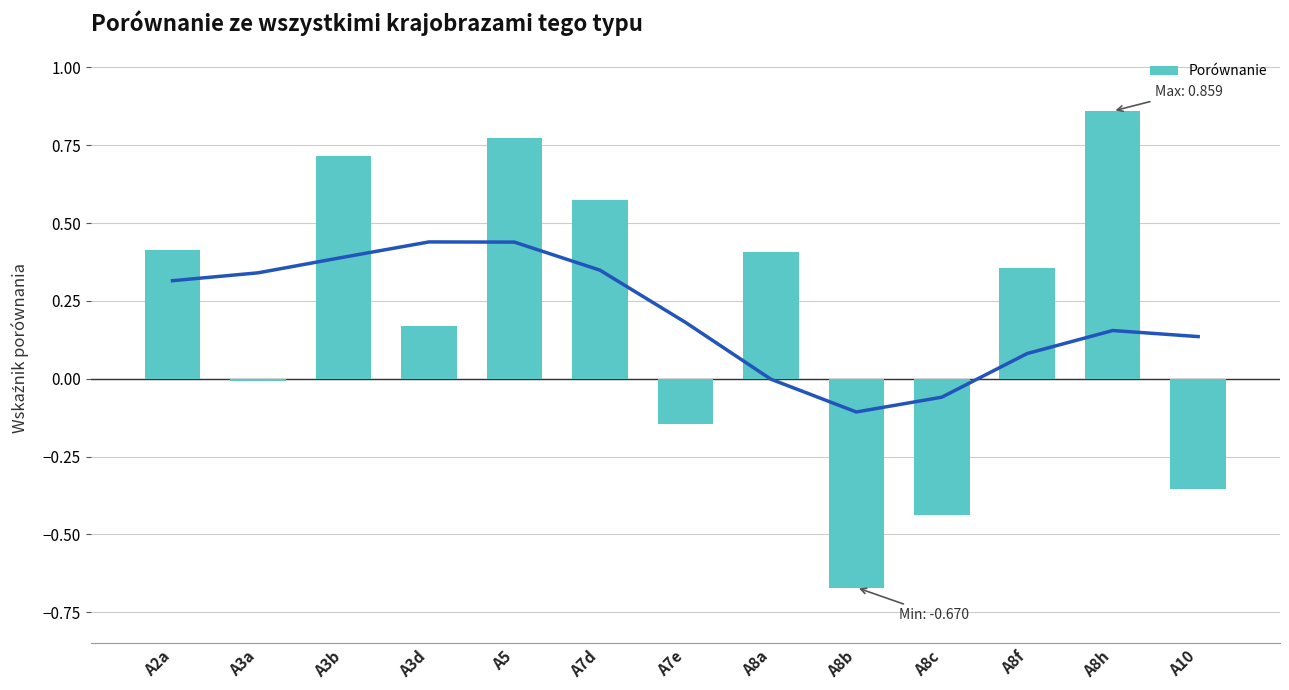

What is the maximum value shown in the chart?

0.9